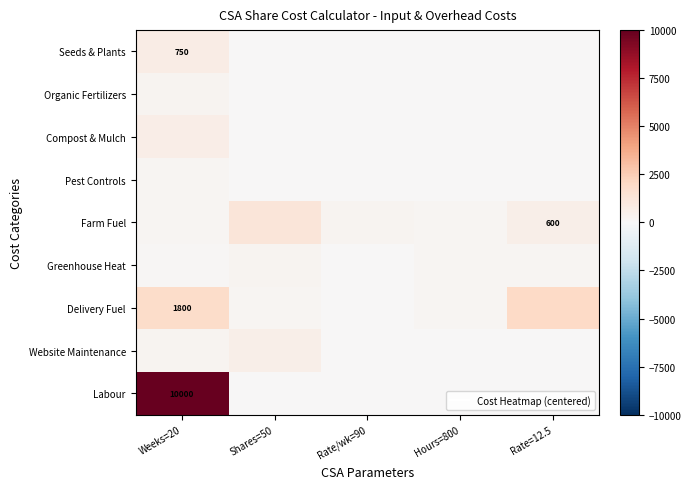

Which series has the largest total across all categories?

Labour